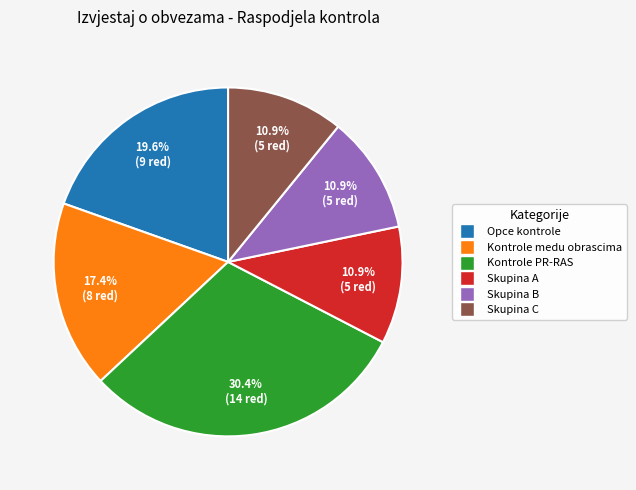

How many segments does this pie chart have?

6